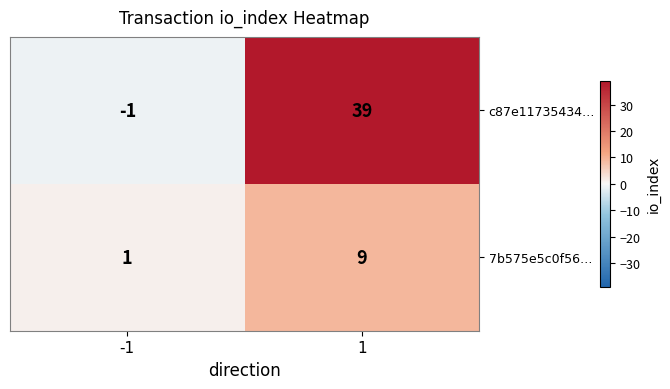

Reading left to right, list all the values displayed in this chart.

c87e11735434…: -1	39
7b575e5c0f56…: 1	9